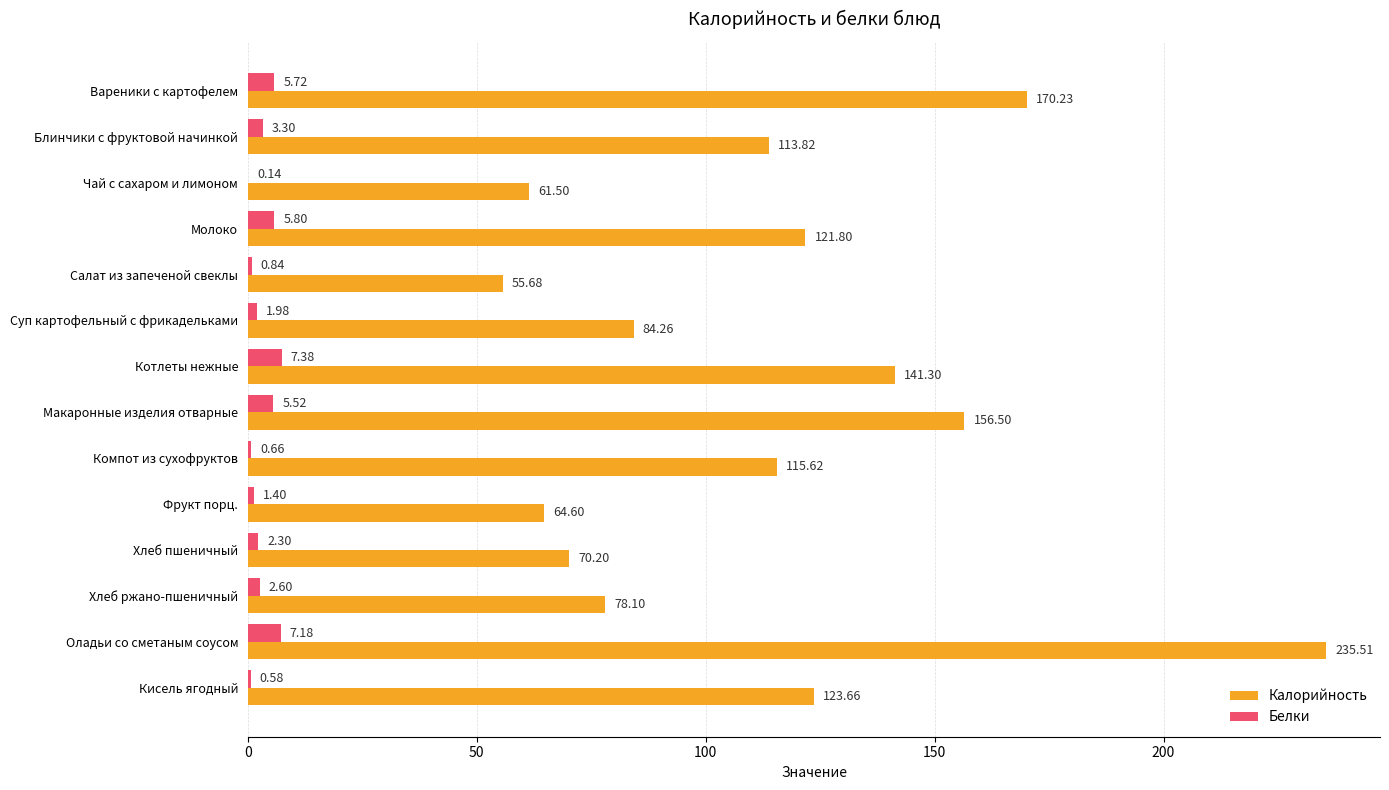

At which label does Калорийность reach its peak?

Оладьи со сметаным соусом